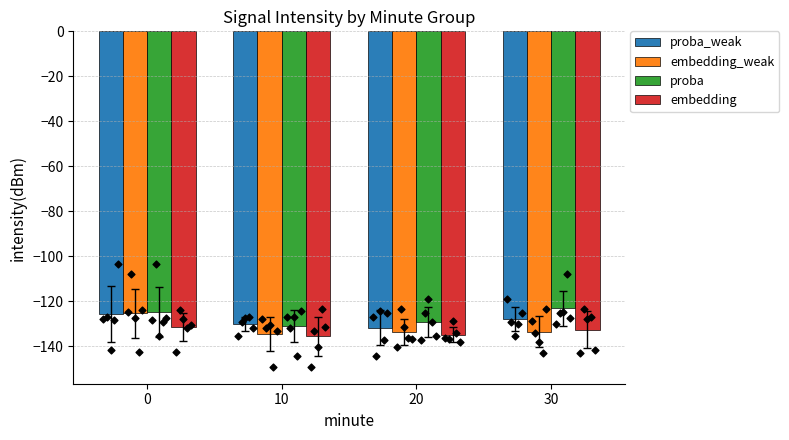

Which series has the largest Y range (max minus min)?

embedding_weak